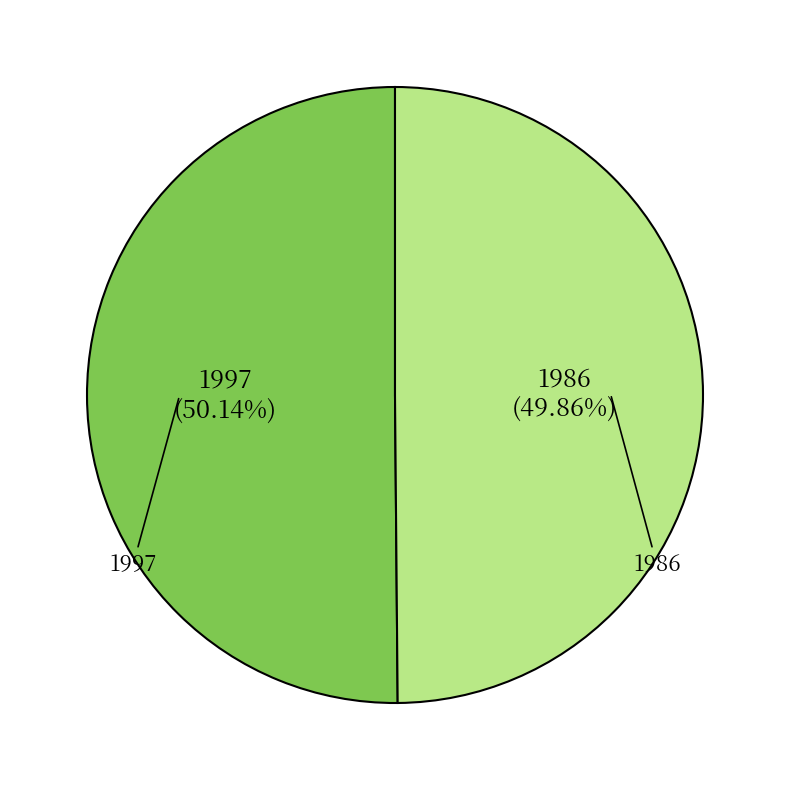

To the nearest percent, what is the combined percentage of 1986 and 1997?

100%